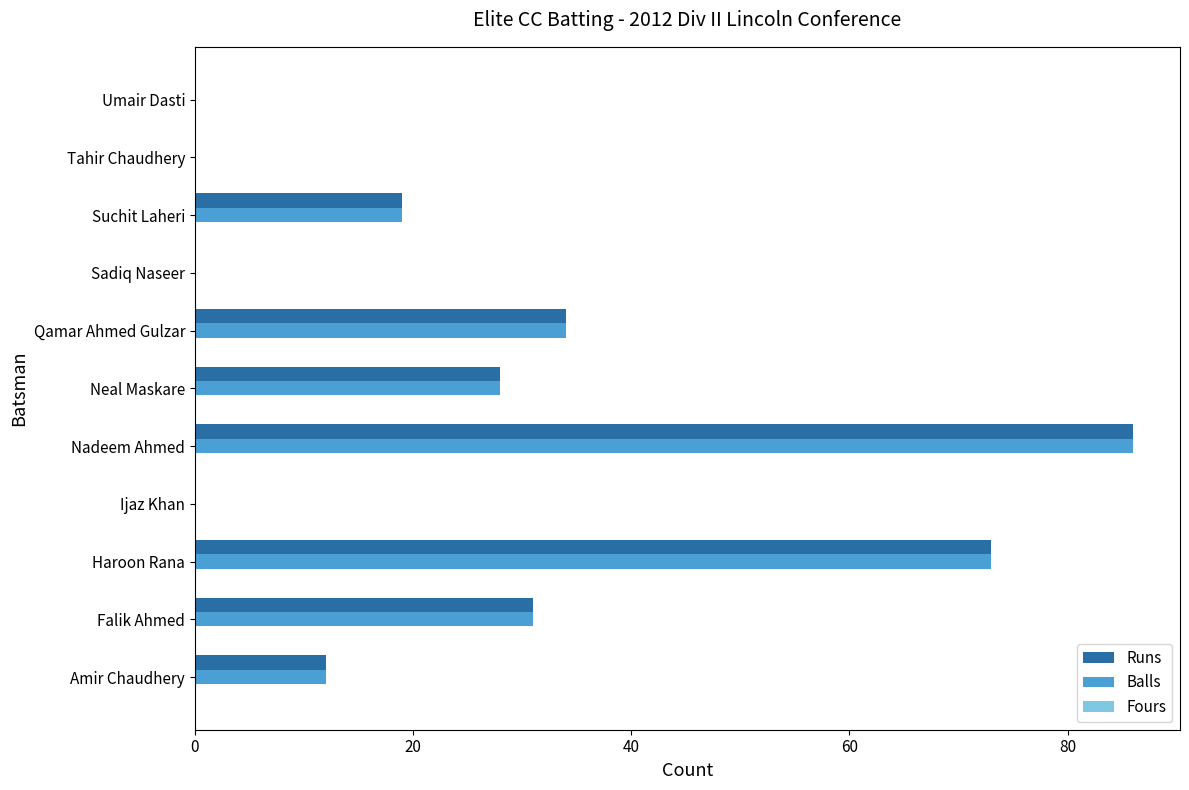

Is the value of Balls at Tahir Chaudhery greater than the value of Runs at Haroon Rana?

No